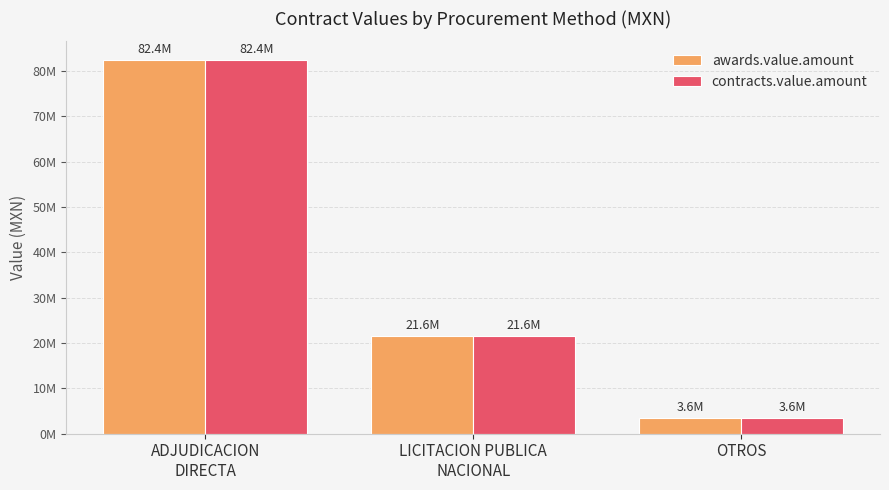

Reading left to right, what are all the values shown in this chart?

awards.value.amount: 82381687.6	21611978.0	3558000.0
contracts.value.amount: 82381687.6	21611978.0	3558000.0